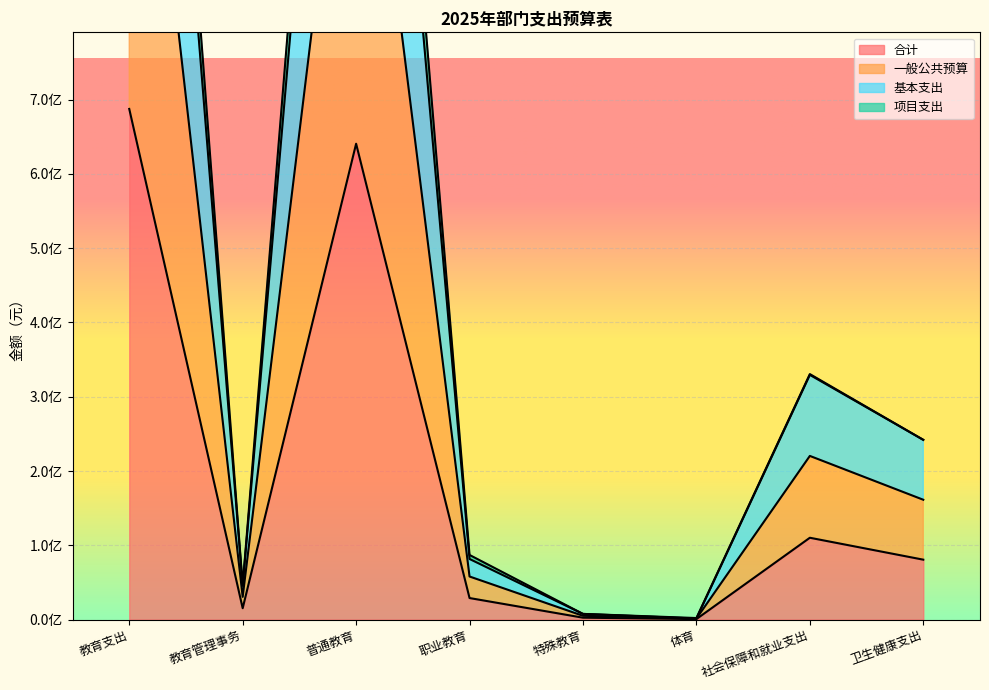

The value of 基本支出 at 普通教育 is 1813455475.5. True or false?

True